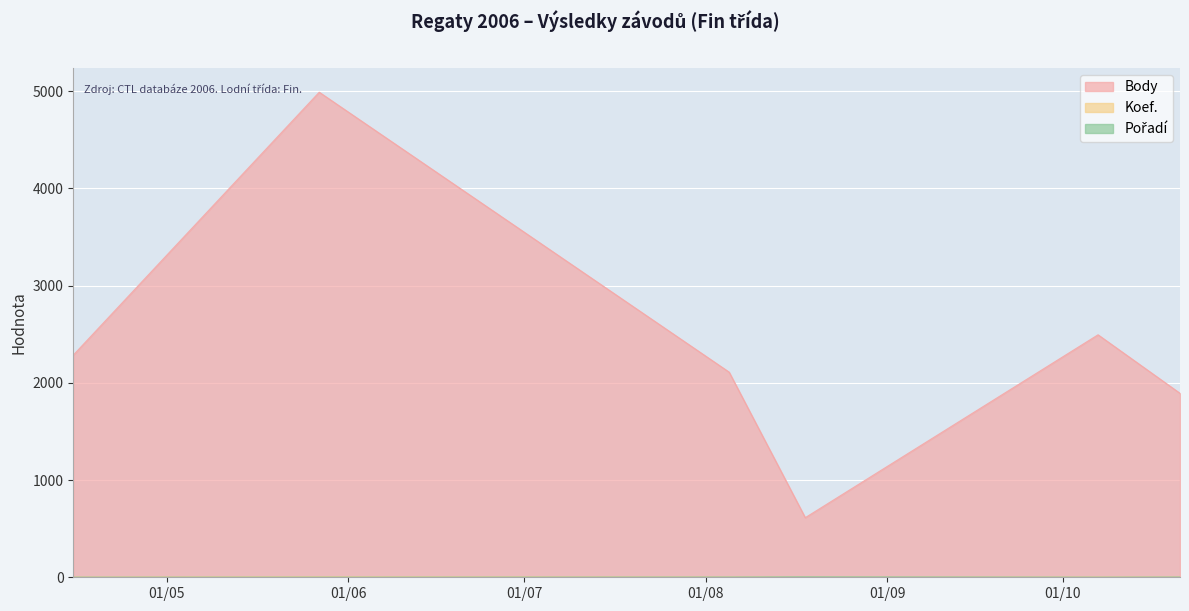

How many lines are shown in the chart?

3